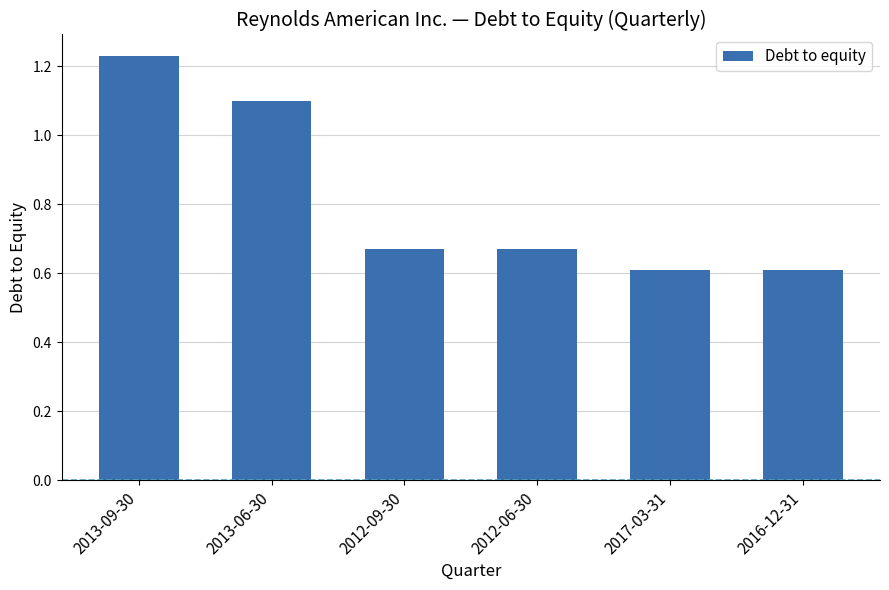

How many categories are shown in the chart?

6